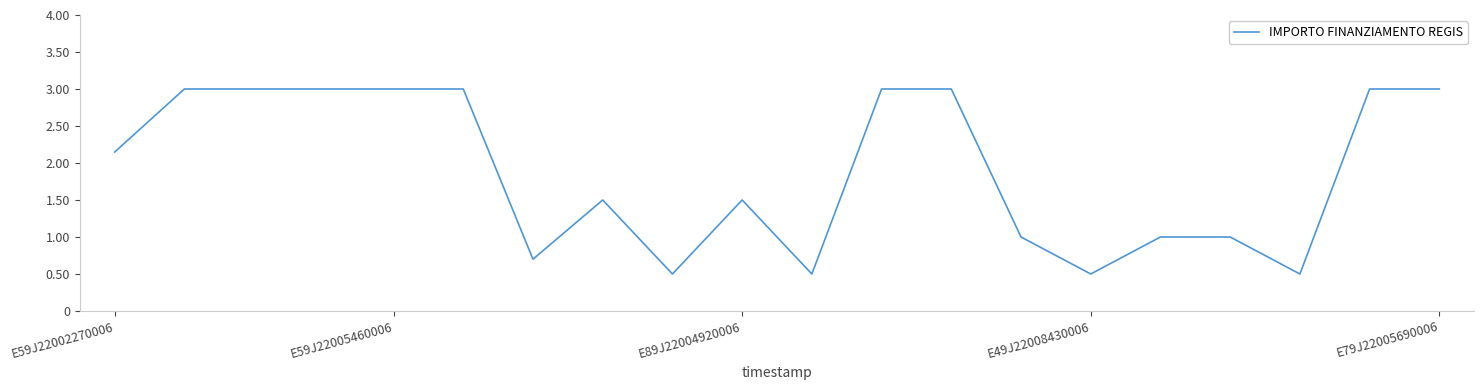

Does the chart have visible grid lines?

No